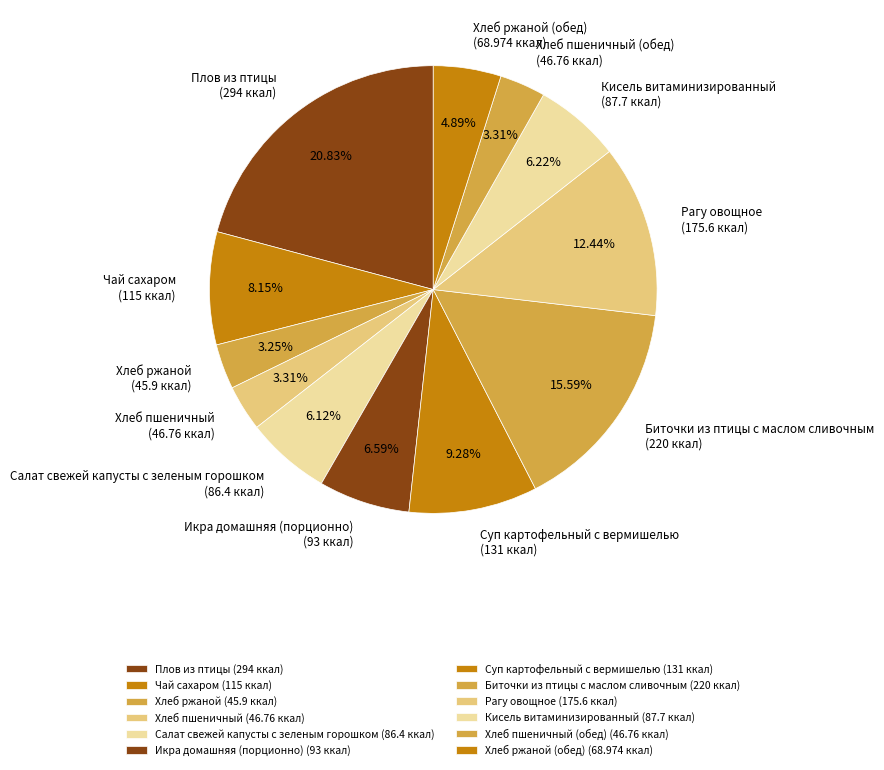

To the nearest percent, what is the difference between the largest and smallest slice percentages?

18%